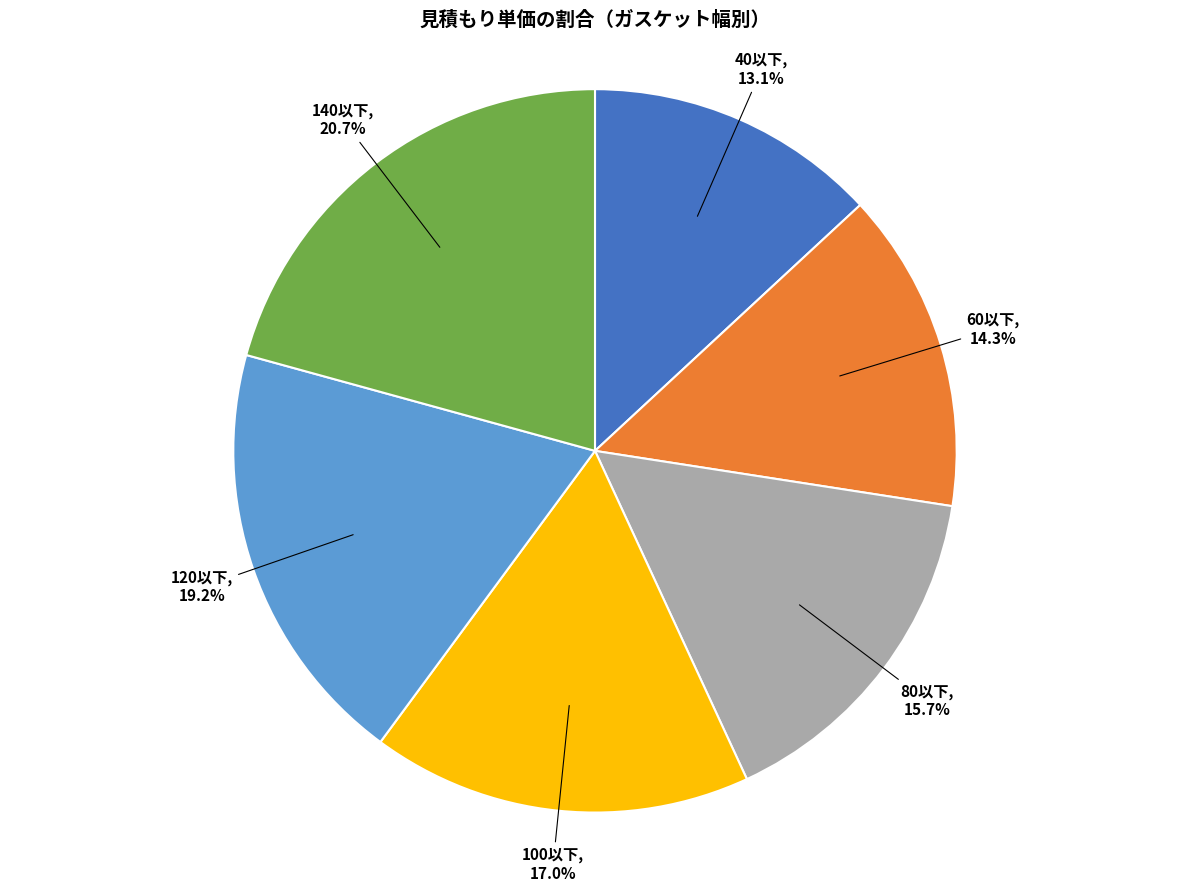

Does 40以下 represent more than half of the total?

No